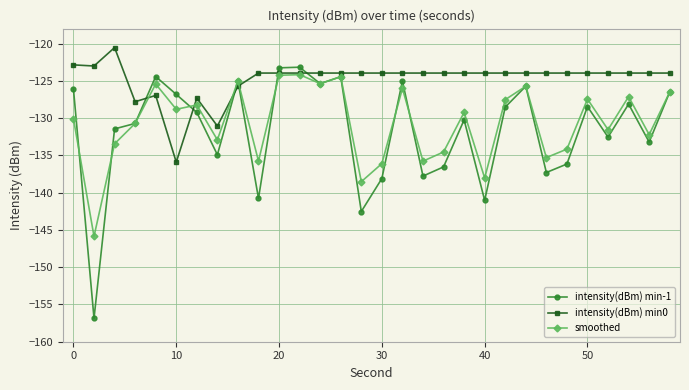

What is the difference between the maximum and second lowest values in the intensity(dBm) min0 series?

10.5